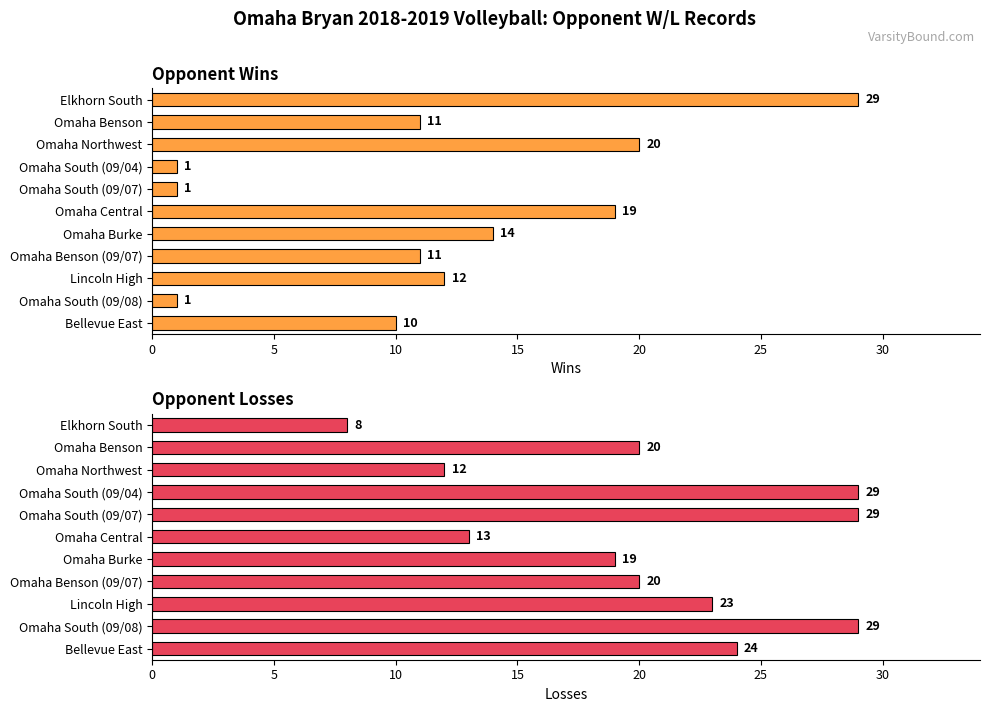

Which series changed the most between Omaha Benson and Omaha Northwest?

Wins